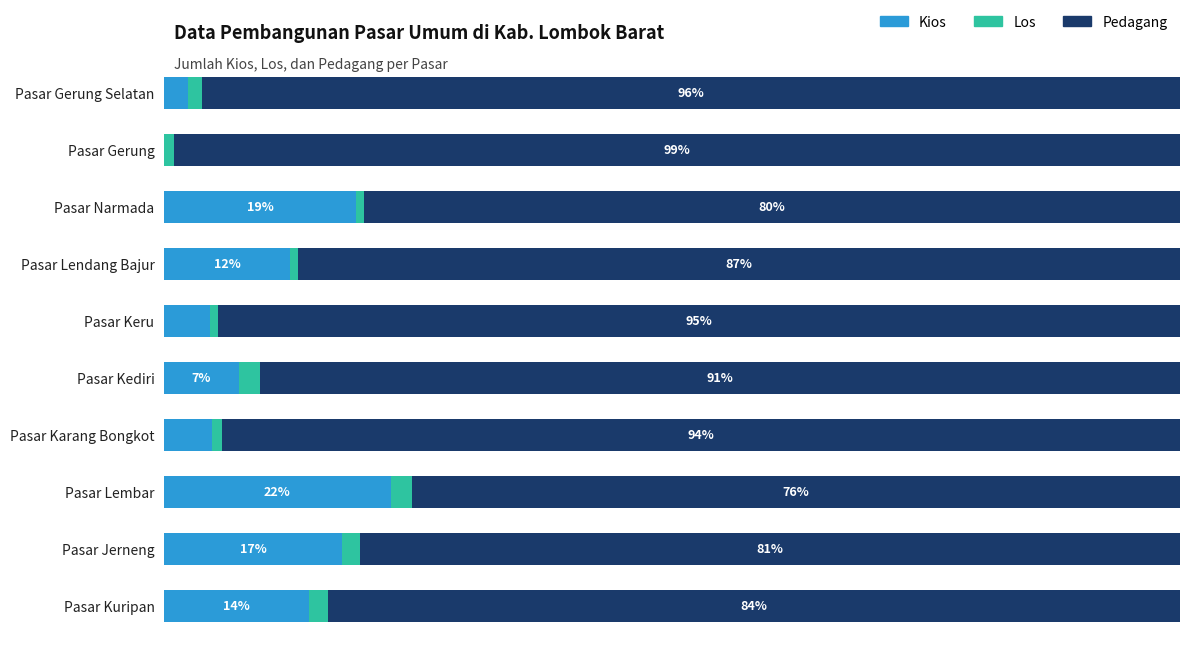

At which label does Kios reach its peak?

Pasar Lembar